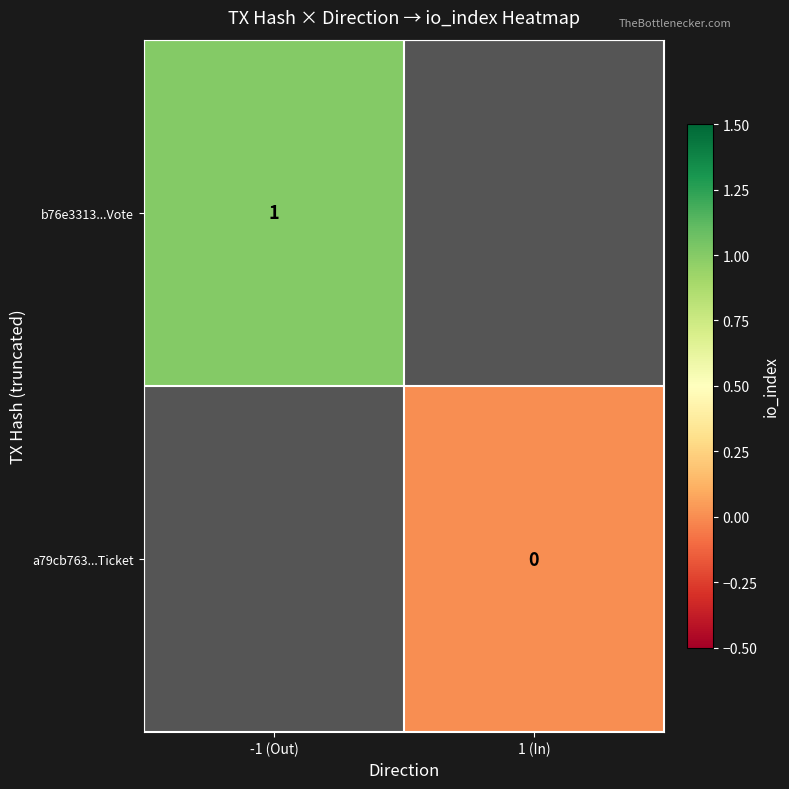

The value of b76e3313...Vote at -1 (Out) is 1. True or false?

True